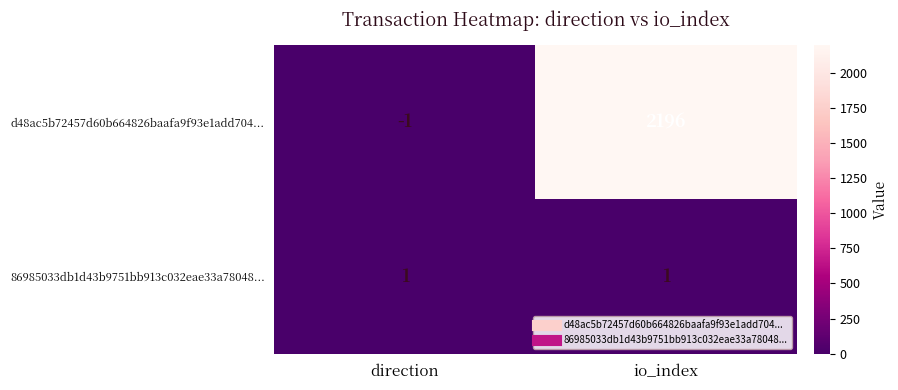

Reading right to left, list all the values displayed in this chart.

d48ac5b72457d60b664826baafa9f93e1add704...: 2196	-1
86985033db1d43b9751bb913c032eae33a78048...: 1	1